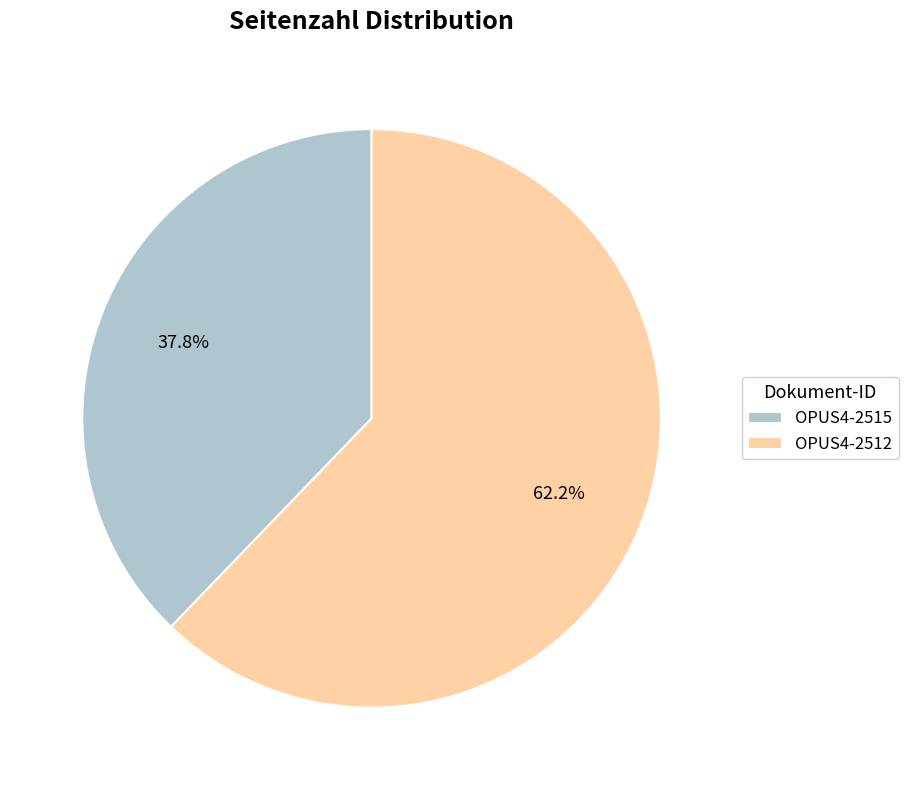

Which slice is the smallest?

OPUS4-2515